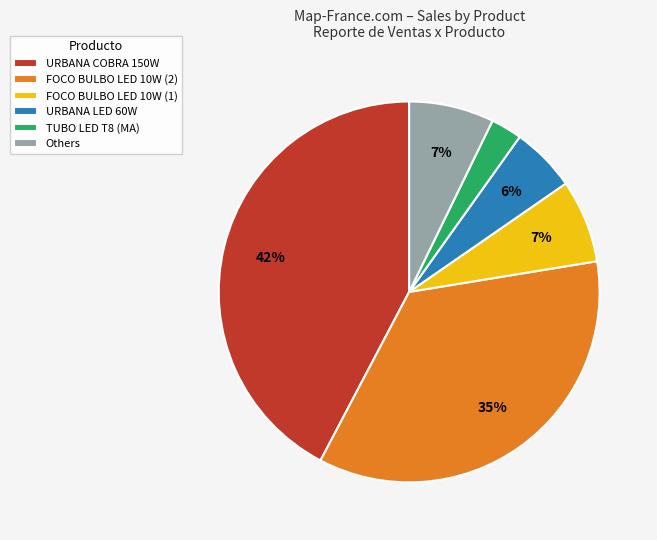

Is it true that FOCO BULBO LED 10W (1) is 7% of the pie?

True